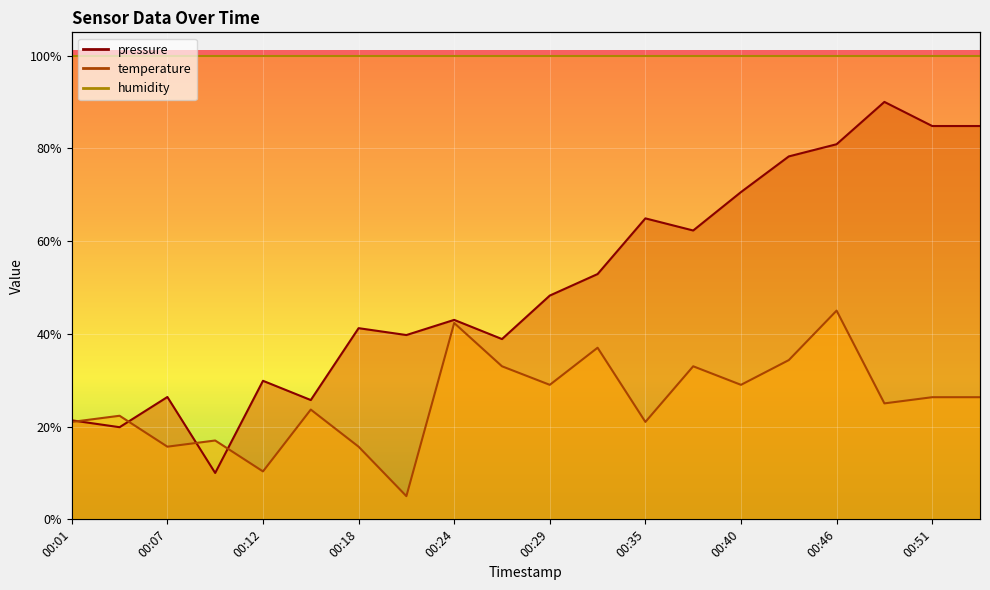

How many intersections are there between pressure and temperature?

4